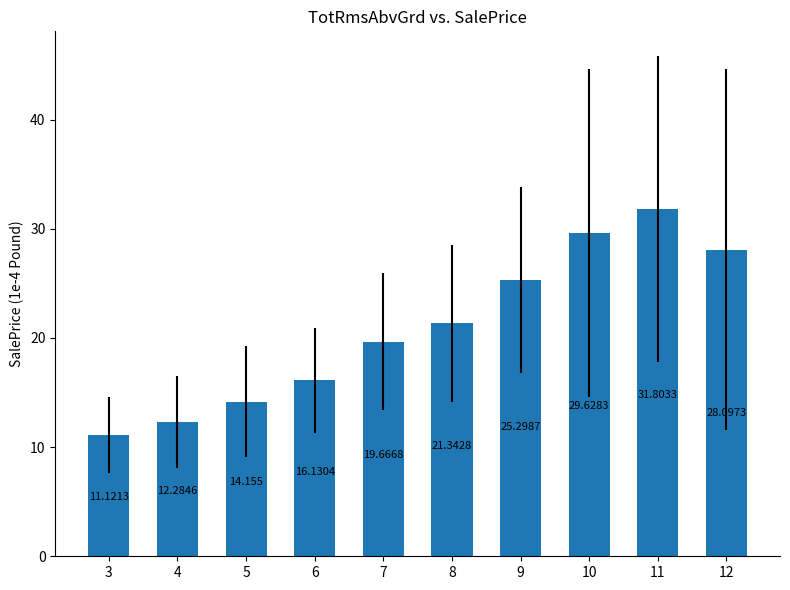

What value does the data have at 8?

21.3